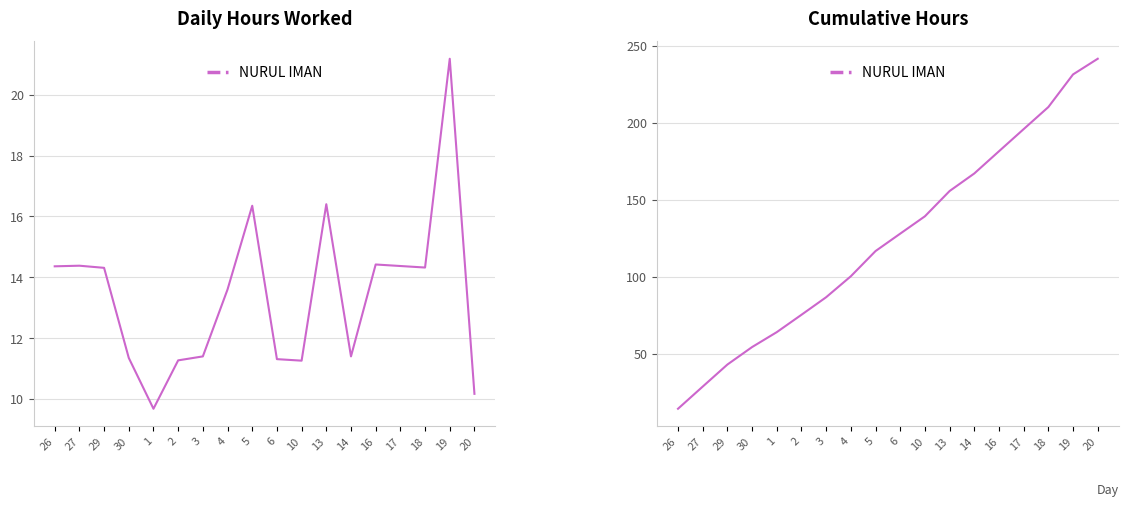

List the labels in order of value, largest first.

20, 19, 18, 17, 16, 14, 13, 10, 6, 5, 4, 3, 2, 1, 30, 29, 27, 26